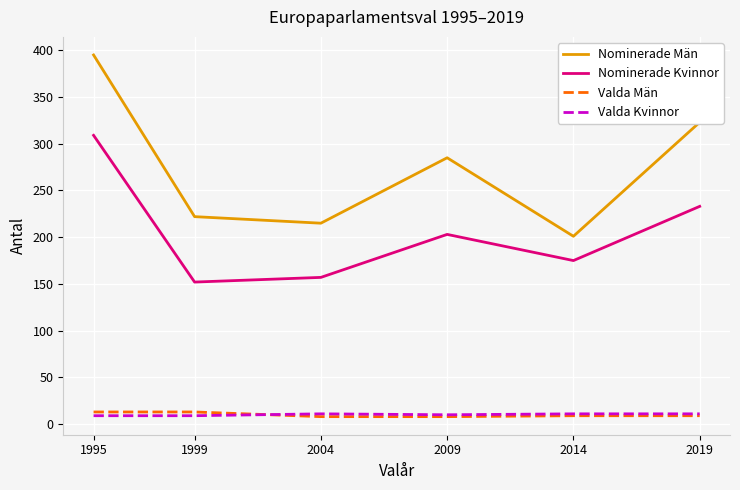

What is the spread (max minus min) of values at 1995?

386